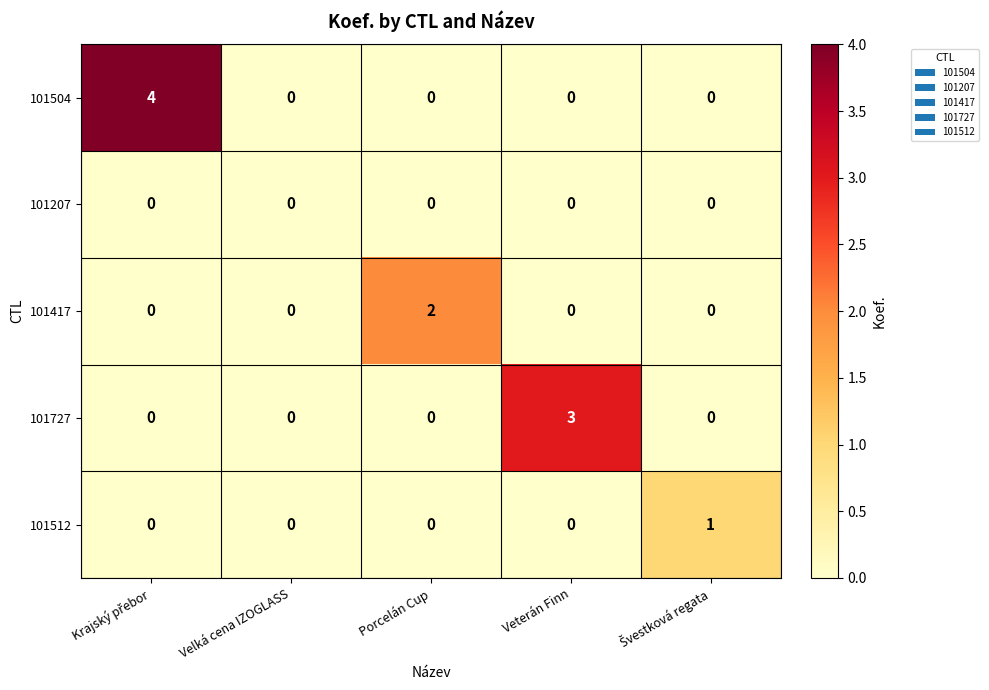

List the series in order of their overall mean, highest first.

101504, 101727, 101417, 101512, 101207